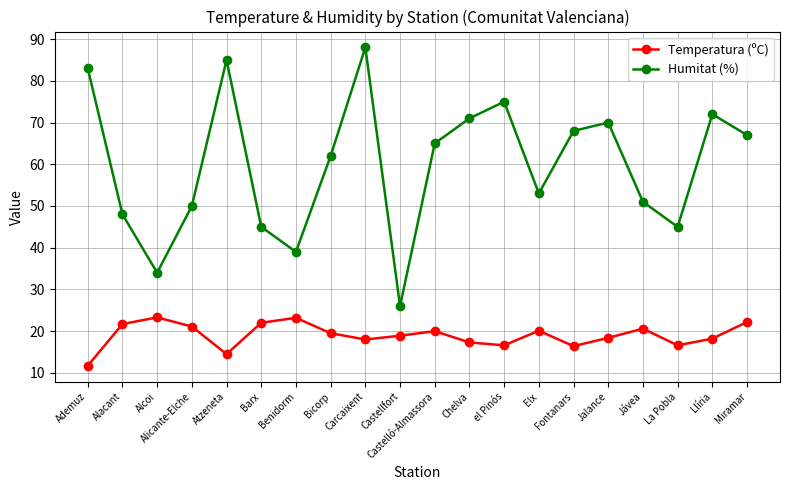

What is the sum of the Humitat (%) values at Bicorp and Carcaixent?

150.0